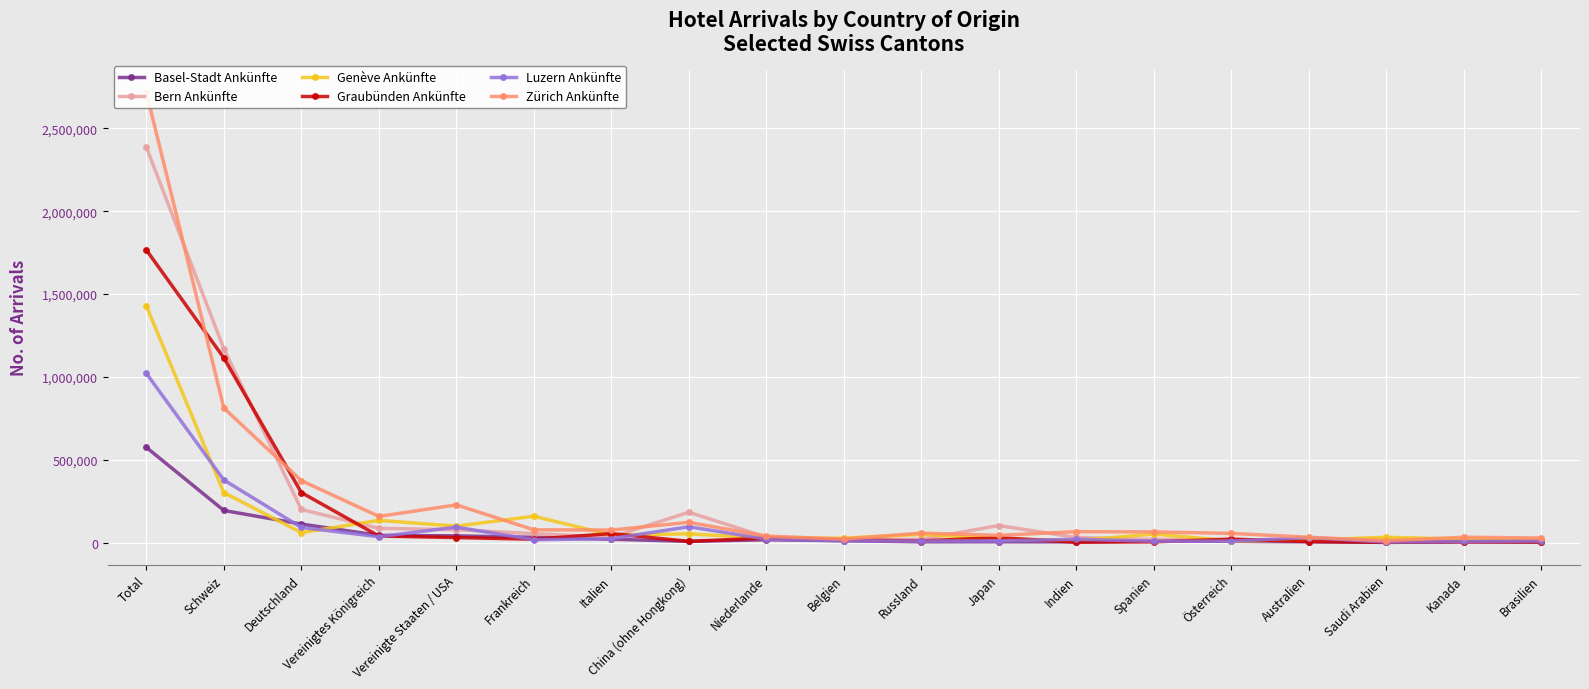

Reading left to right, transcribe all the data shown in this chart.

Basel-Stadt Ankünfte: 574307	193504	111510	43349	40196	31564	19915	6830	16655	10828	4265	4521	3763	9654	7101	4264	823	4488	2770
Bern Ankünfte: 2386512	1169260	199574	85770	77200	53650	32881	182923	33154	16728	19385	102722	30651	18615	17594	14646	21338	9972	9460
Genève Ankünfte: 1428347	301343	59855	133829	98993	158644	45446	52539	25831	26290	49866	22617	11350	51550	9081	15093	31484	20496	16977
Graubünden Ankünfte: 1765956	1114770	301762	39261	29989	19855	54025	7057	27027	15590	10324	29129	2188	4110	20264	6170	1036	4078	3400
Luzern Ankünfte: 1021171	377340	90817	35028	92912	16743	23466	95066	21060	10251	8799	10192	19473	7893	8435	29491	2818	6445	8995
Zürich Ankünfte: 2717778	811927	373713	157679	227320	76739	75197	121917	38563	20867	56676	43313	65559	64097	55051	31833	10543	31923	27167